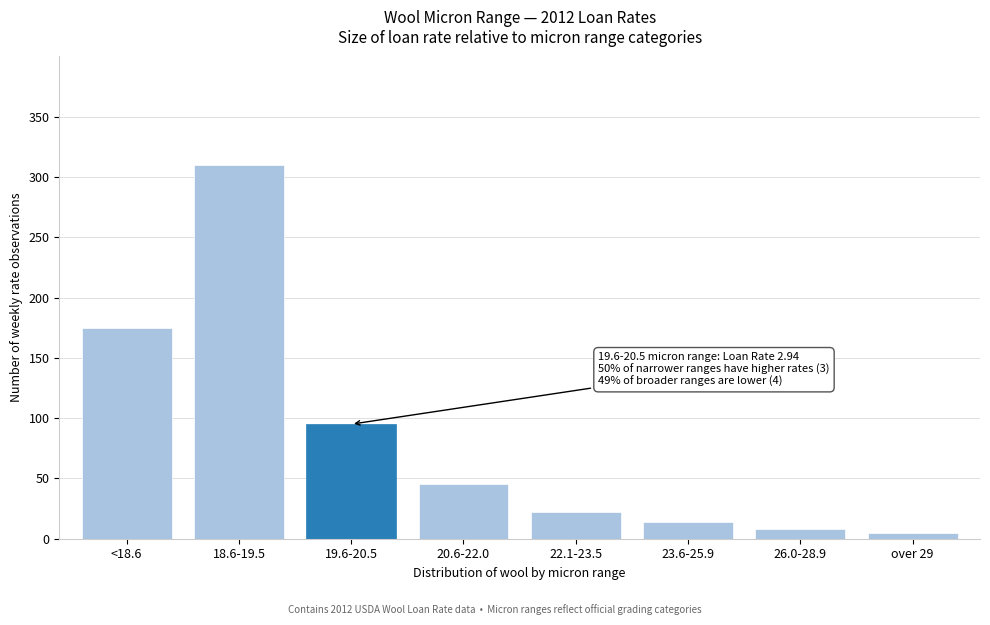

Reading left to right, list all the values displayed in this chart.

<18.6=175	18.6-19.5=310	19.6-20.5=95	20.6-22.0=45	22.1-23.5=22	23.6-25.9=14	26.0-28.9=8	over 29=5